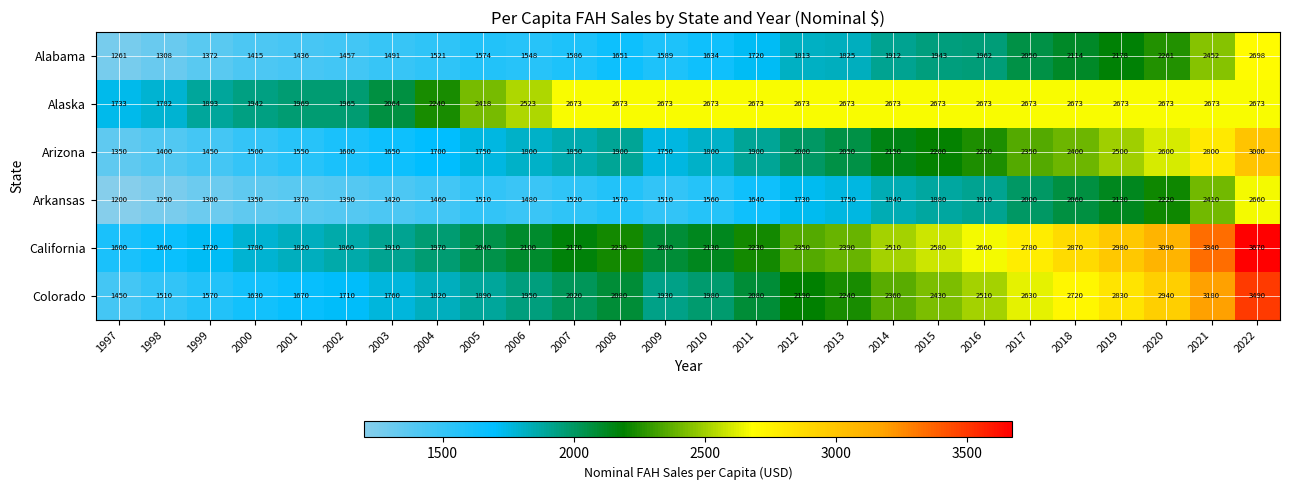

Which series has the widest spread of values?

California